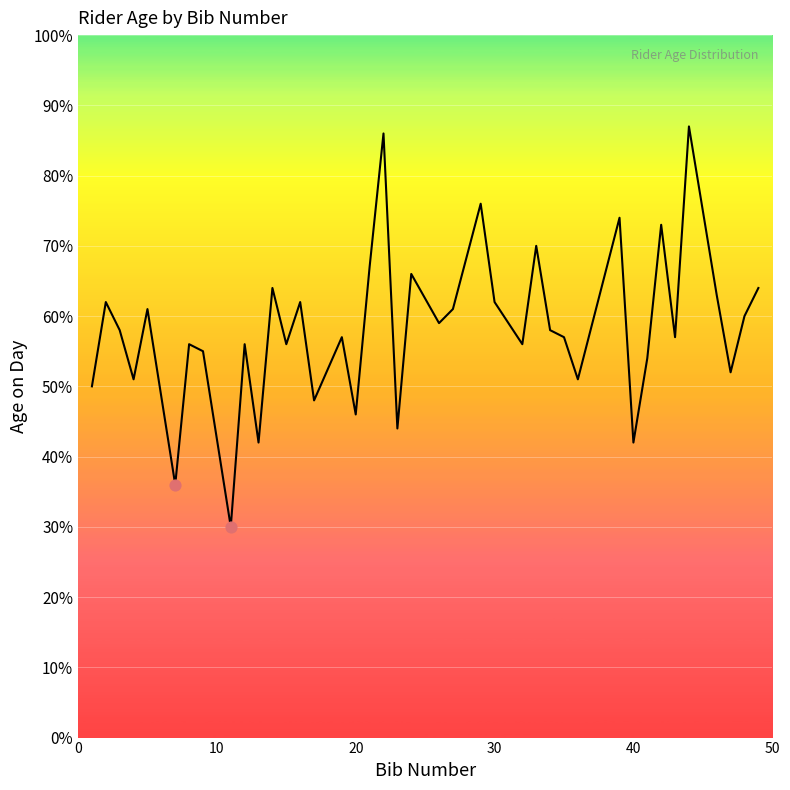

What is the minimum value shown in the chart?

30